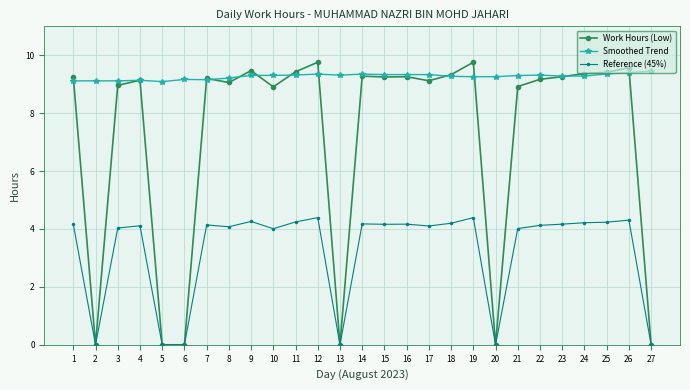

What is the difference between the second highest and second lowest values in the Smoothed Trend series?

0.3